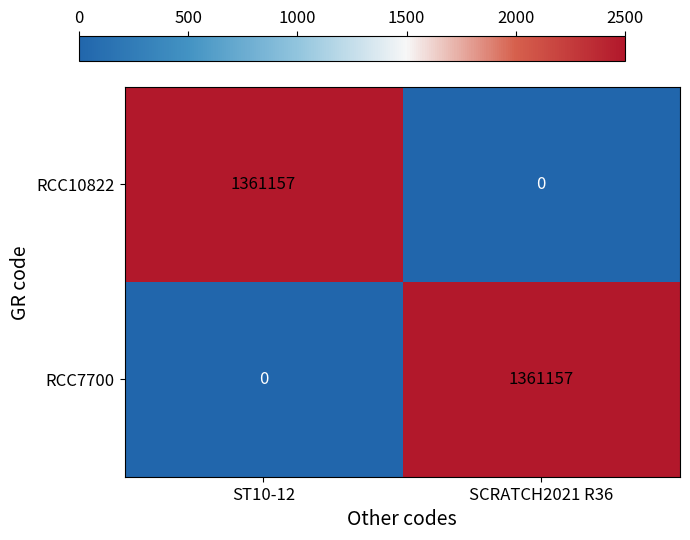

What is the total value across all series at ST10-12?

1361157